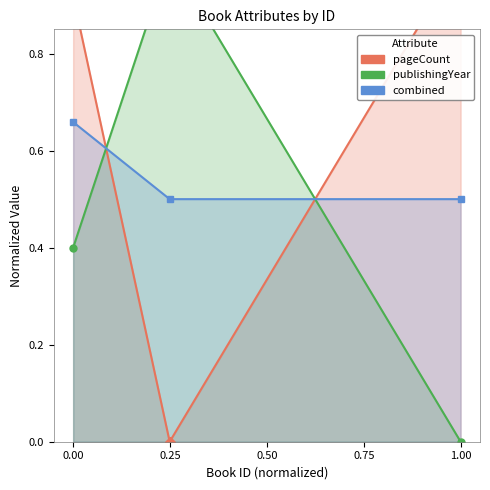

True or false: combined has a value of 0.1 at 0.00.

False